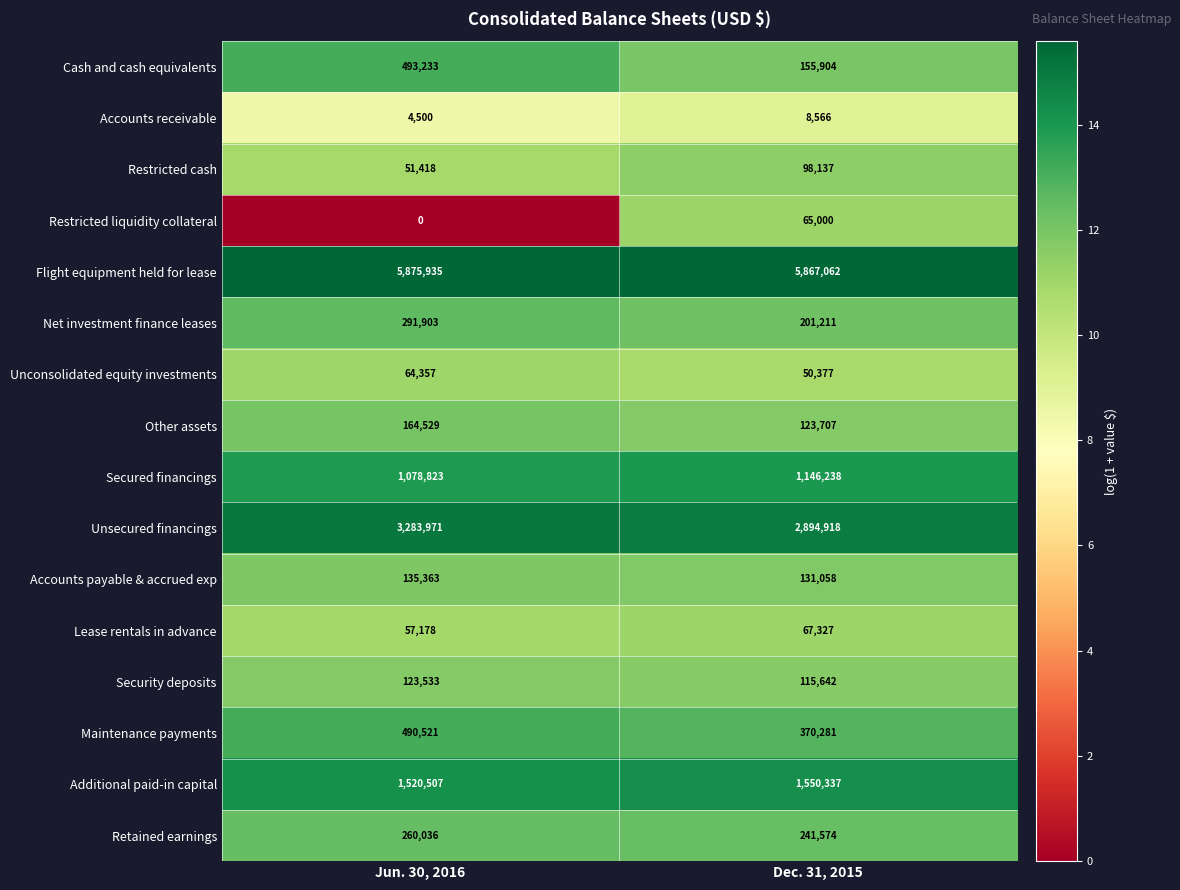

What is the difference between the maximum and minimum values in the Restricted liquidity collateral series?

65000